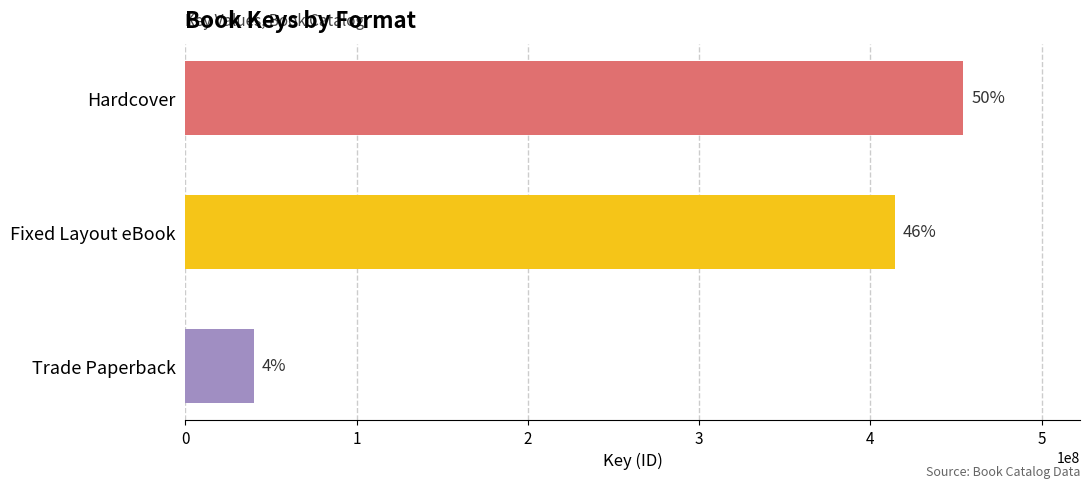

How many bars are there in total?

3